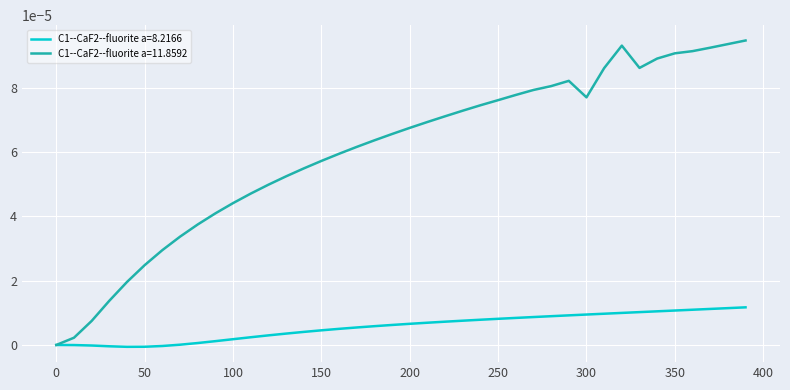

Which series has the largest total across all categories?

C1--CaF2--fluorite a=11.8592